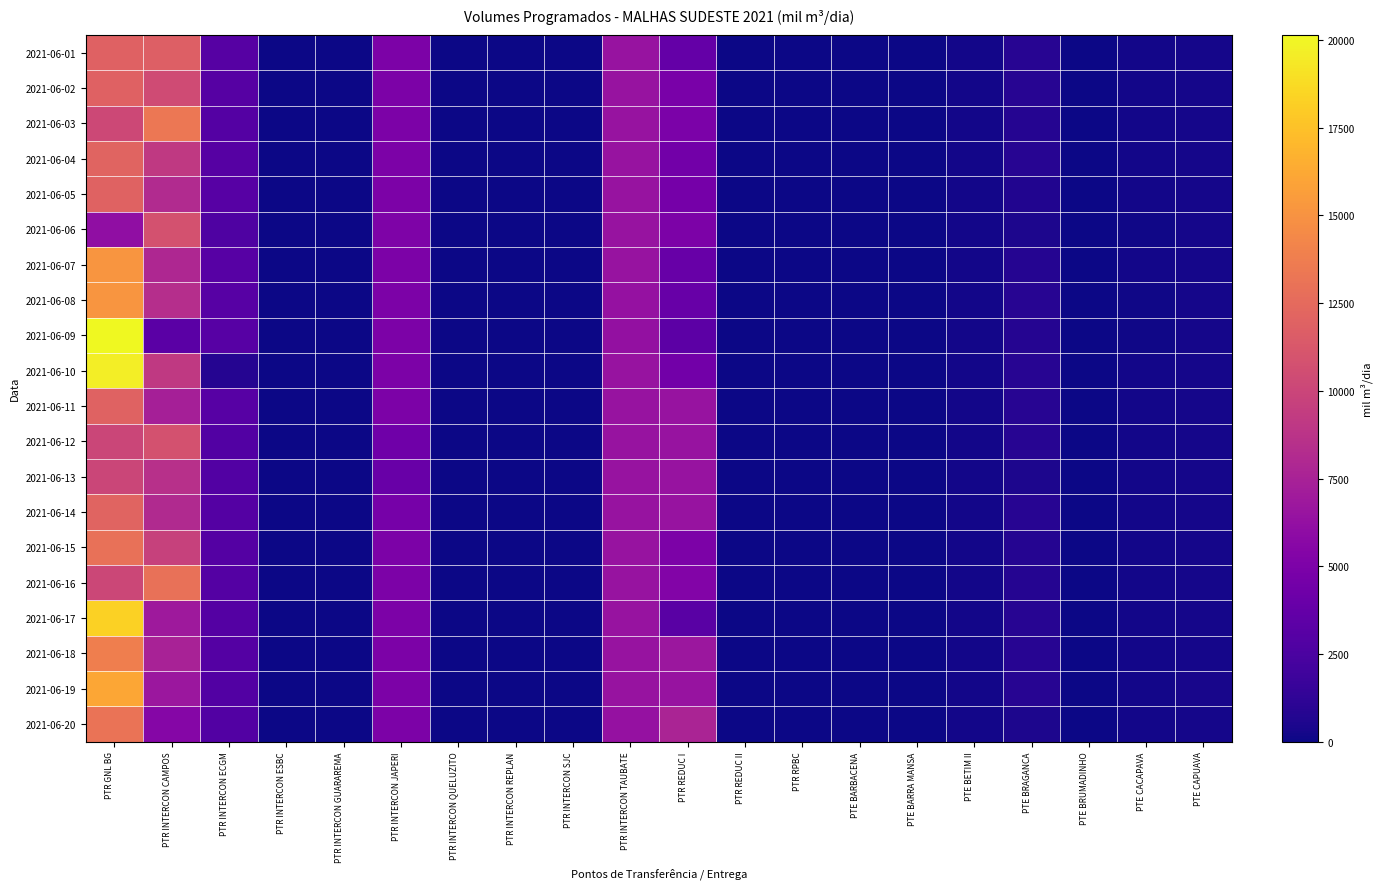

At which category is the sum across all series the highest?

PTR GNL BG